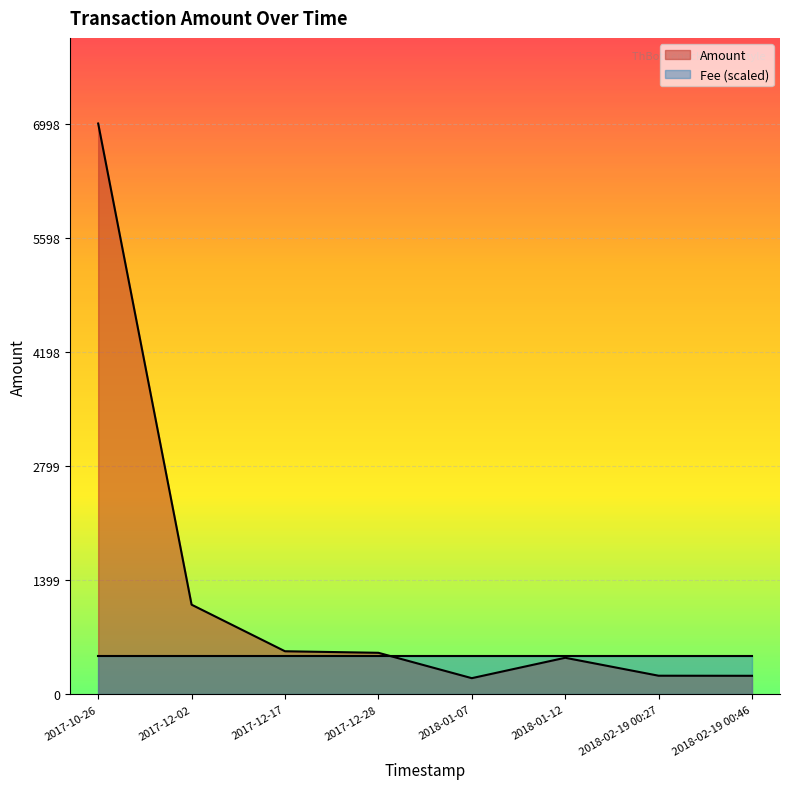

Rank the categories by value from lowest to highest.

2018-01-07, 2018-02-19 00:46, 2018-02-19 00:27, 2018-01-12, 2017-12-28, 2017-12-17, 2017-12-02, 2017-10-26